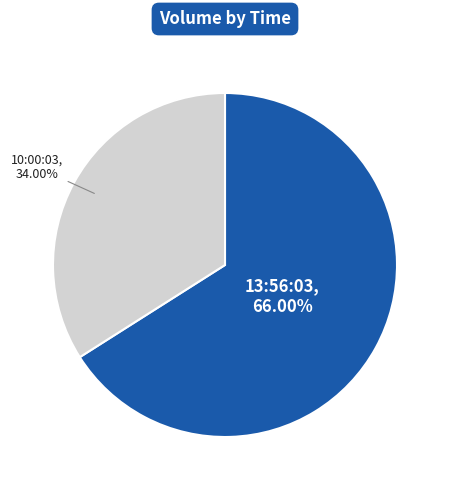

Is there a majority slice in this chart?

Yes